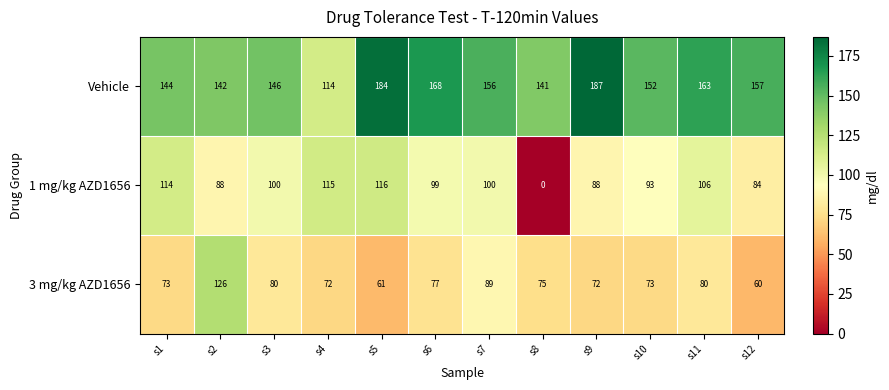

Count the number of categories in the chart.

12